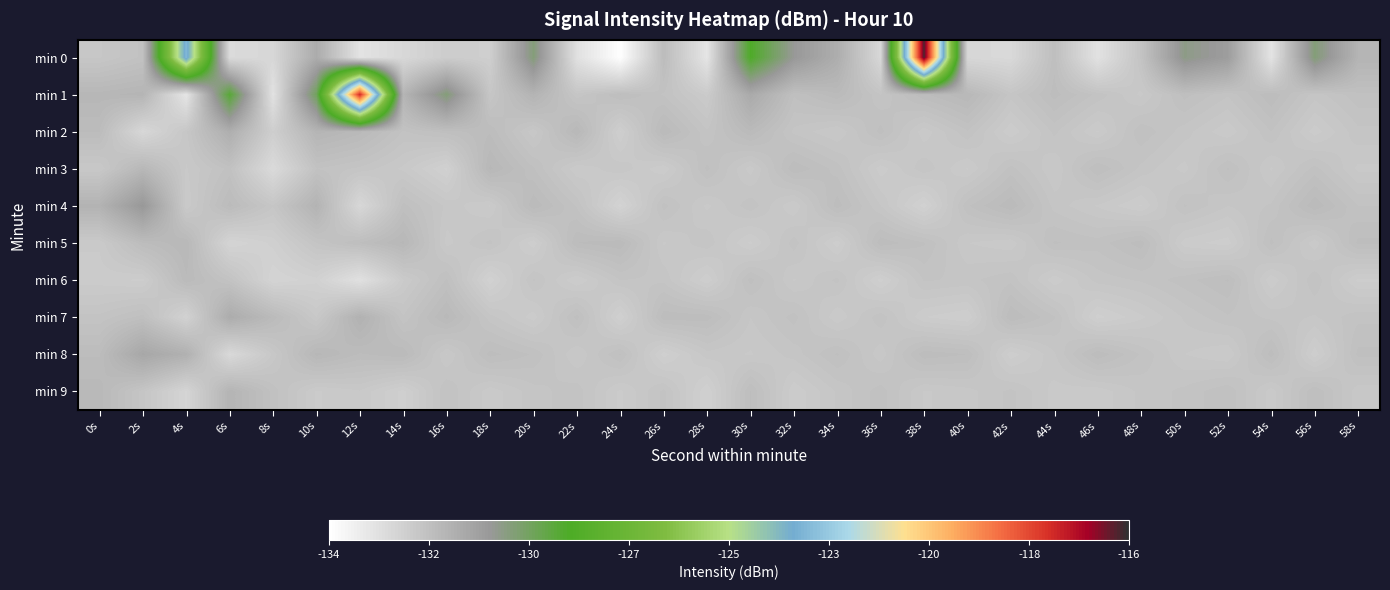

Which series has the largest range (max minus min)?

min 0